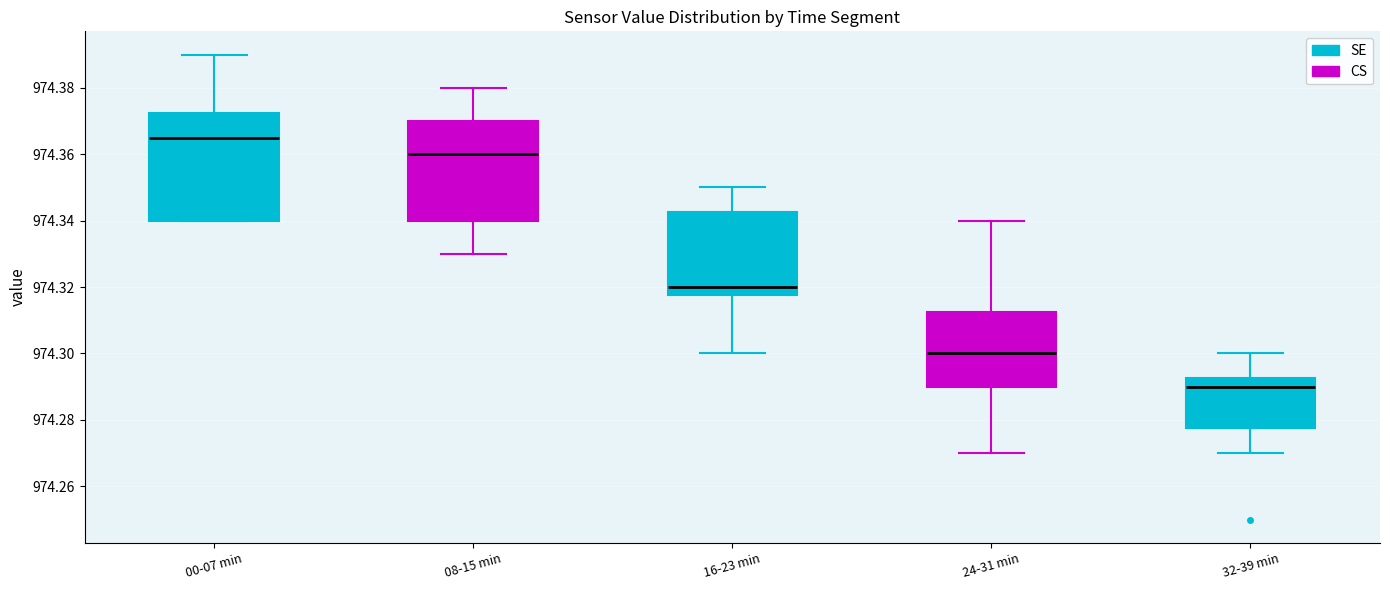

Comparing the boxes themselves (not the whiskers), which one is the tallest?

00-07 min